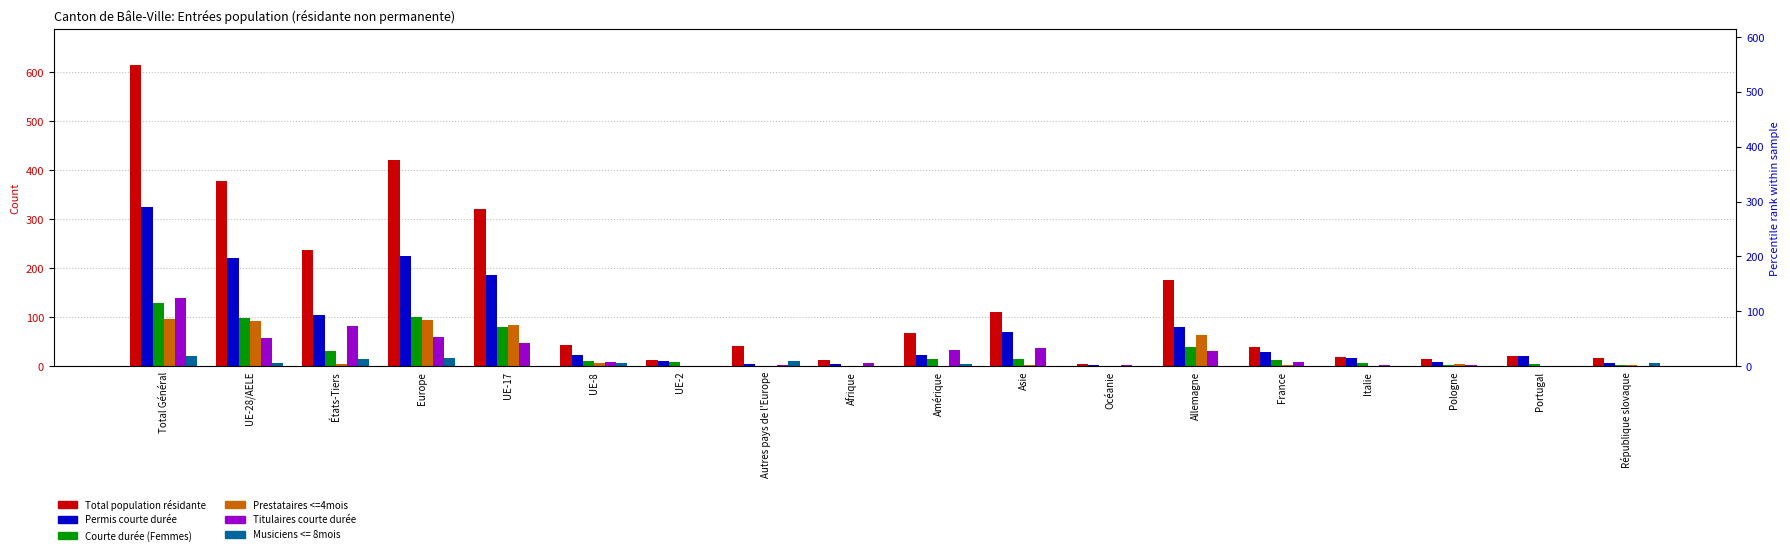

Between Allemagne and Italie, which series saw the biggest shift?

Total population résidante